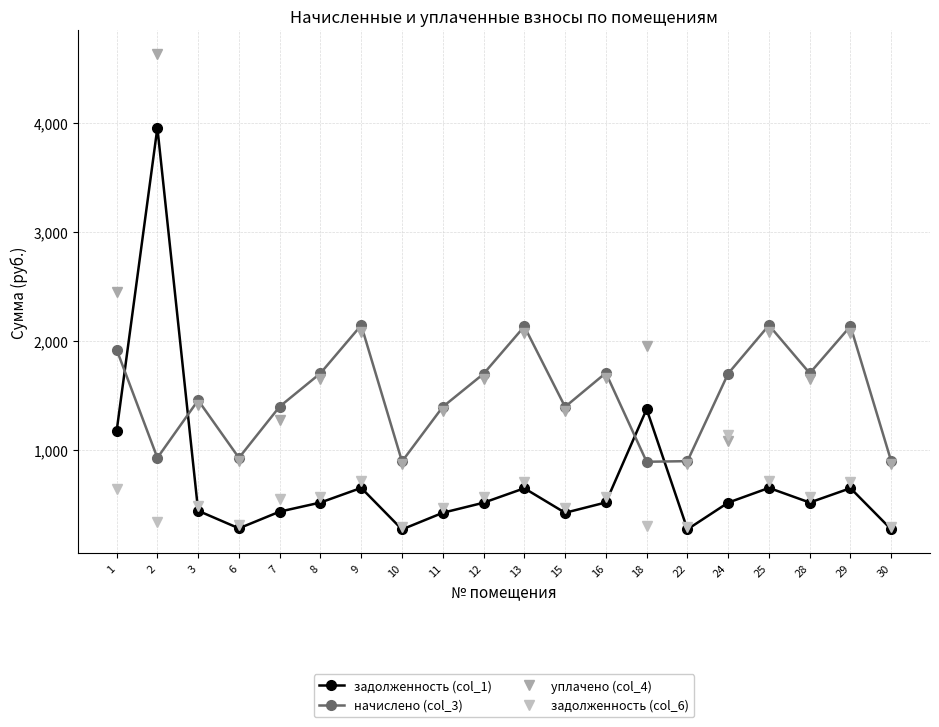

What are all the series names shown in the legend?

задолженность (col_1), начислено (col_3), уплачено (col_4), задолженность (col_6)